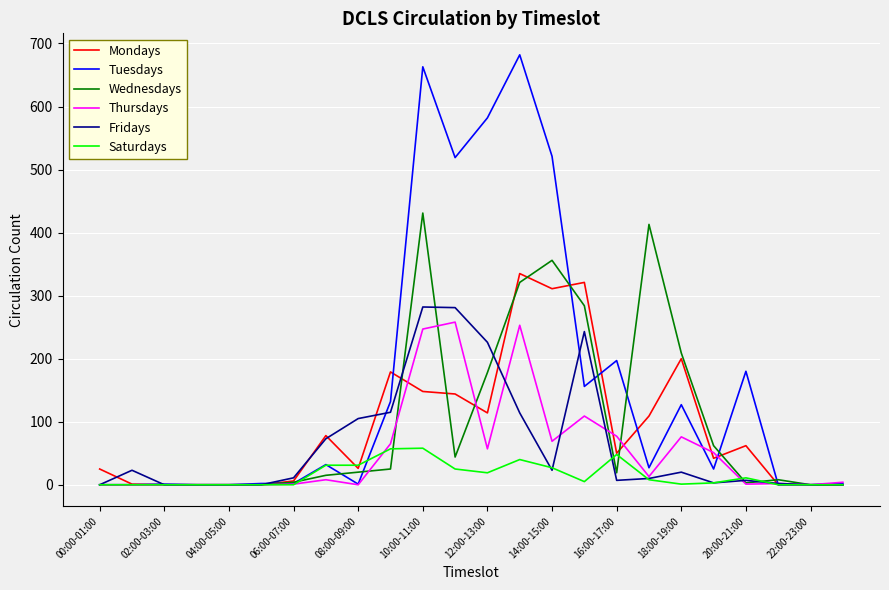

What is the maximum value shown in the chart?

682